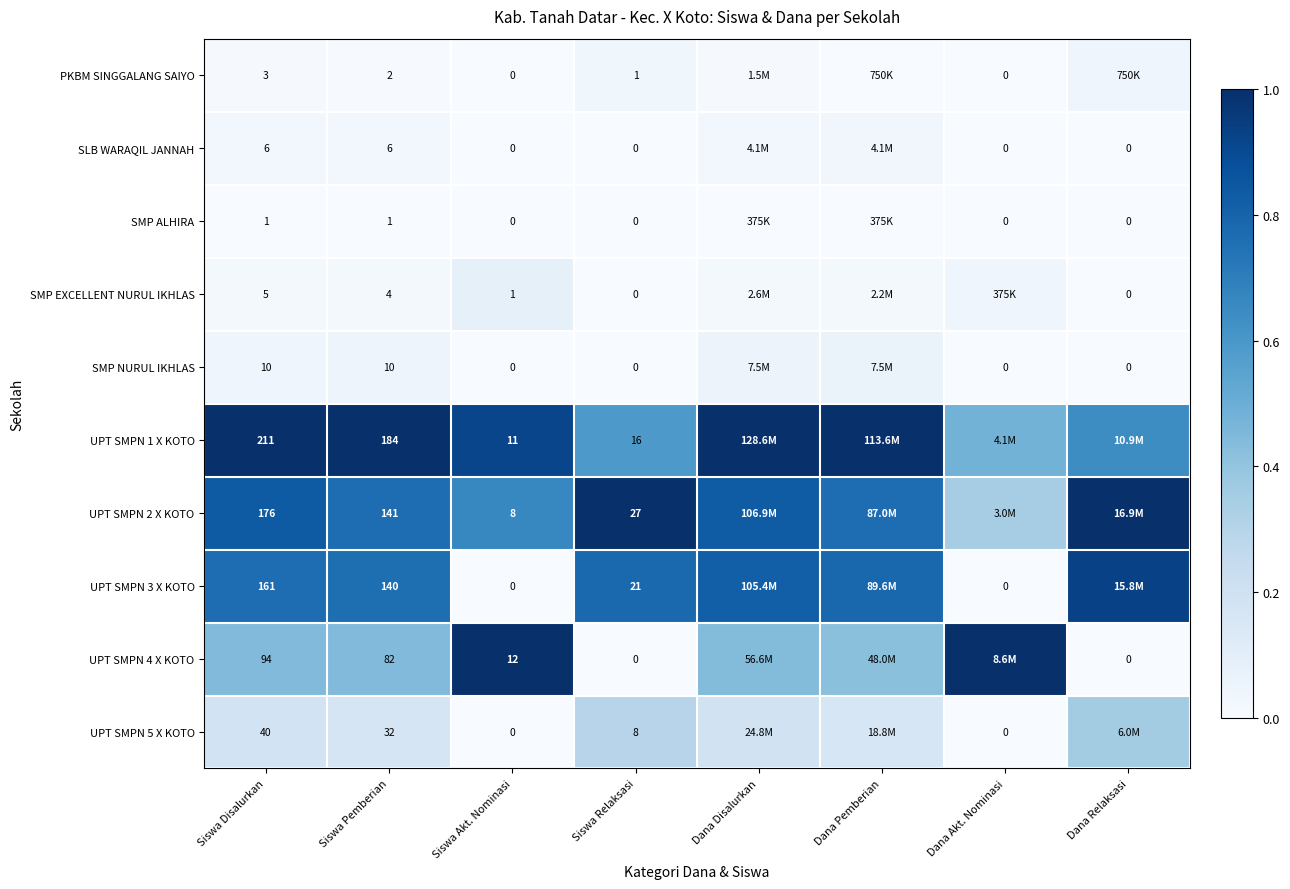

What is the spread (max minus min) of values at Dana Relaksasi?

1.0